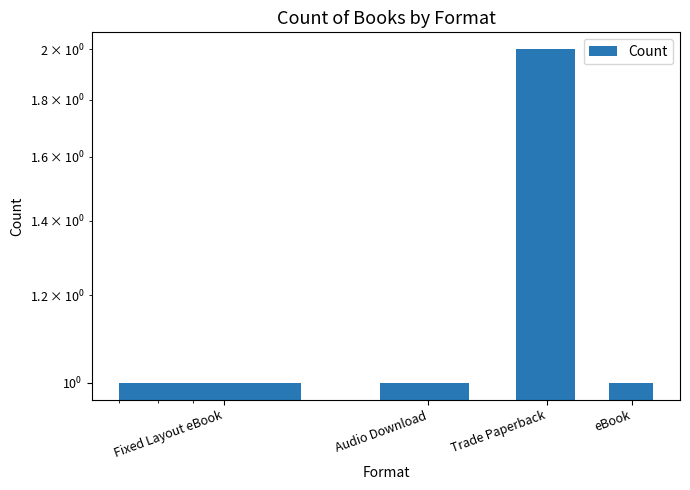

Rank the categories by value from lowest to highest.

Fixed Layout eBook, Audio Download, eBook, Trade Paperback